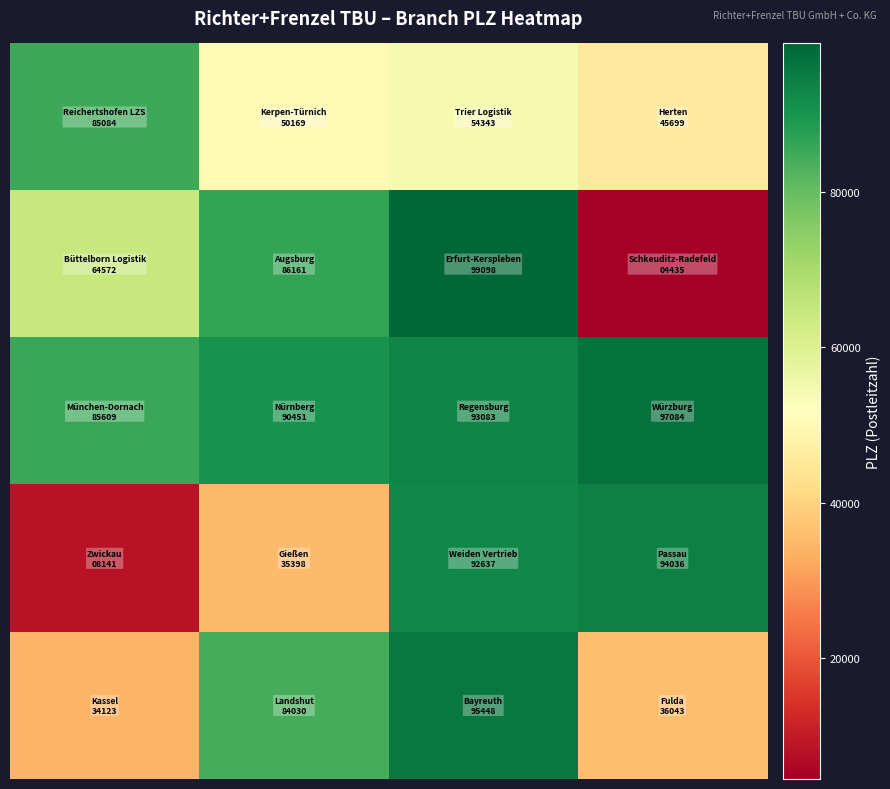

What is the smallest value displayed?

4435